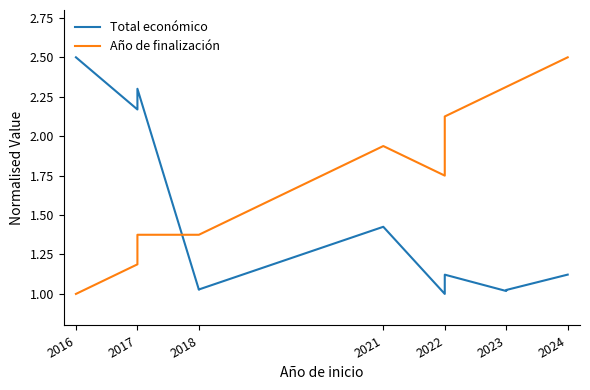

At which label is Año de finalización closest to 1?

2016